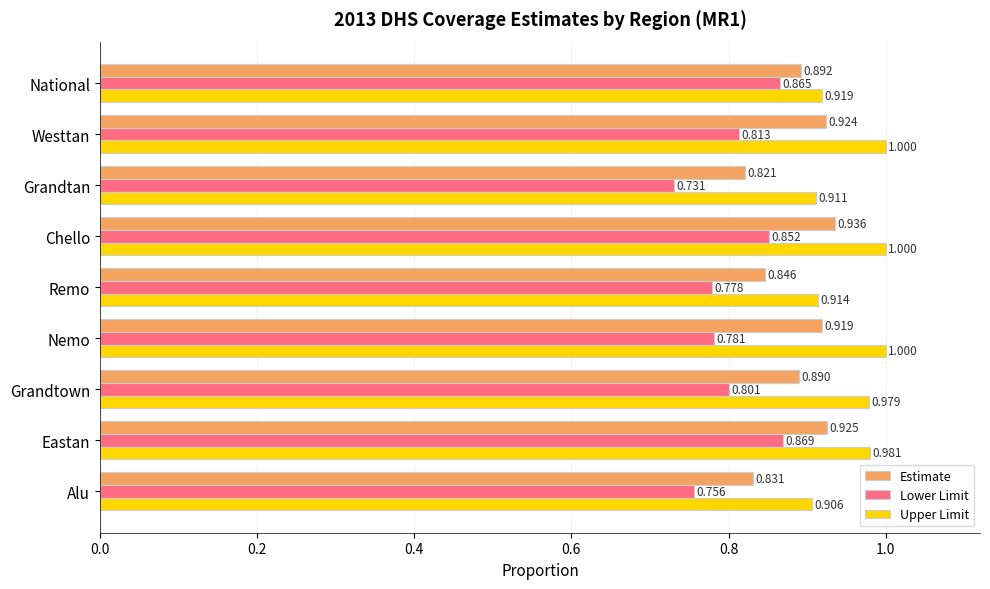

At which category does the chart reach its minimum across all series?

Grandtan